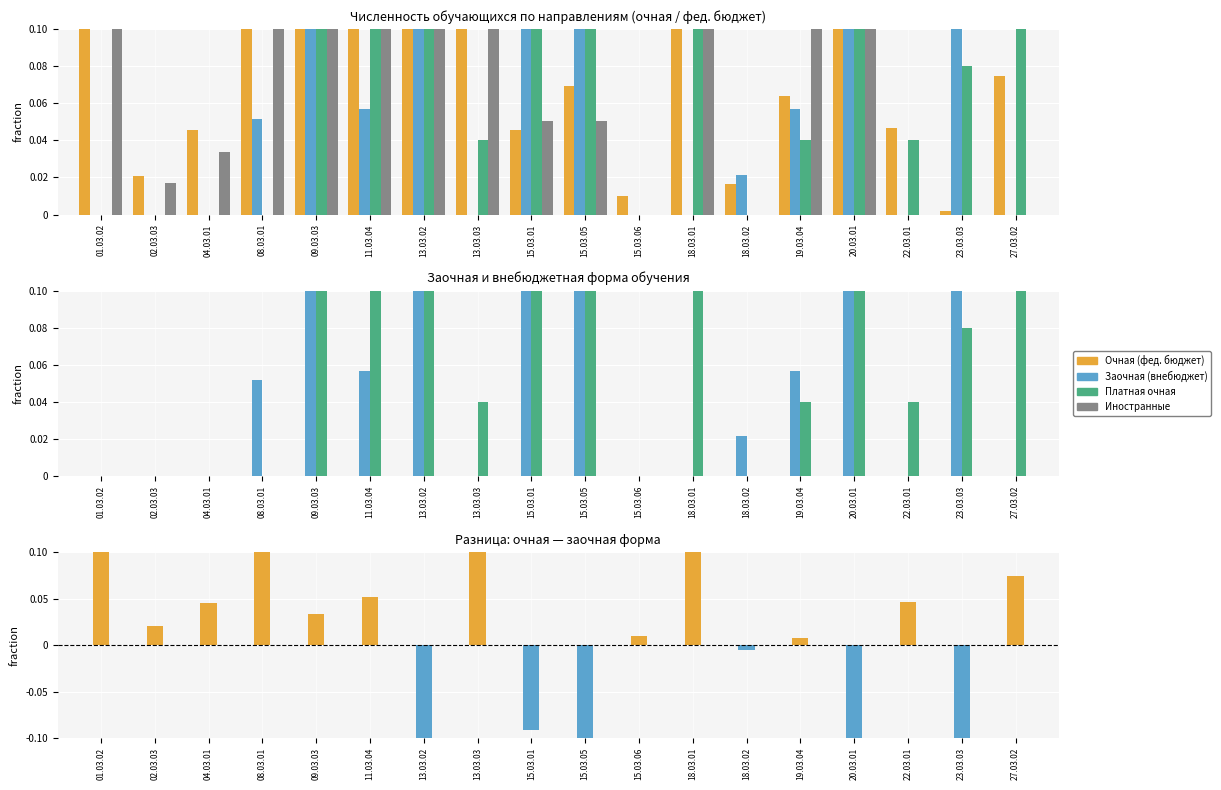

Reading left to right, extract all data points from this chart.

Очная (фед. бюджет): 0.2	0.0	0.0	0.2	0.4	0.1	0.1	0.1	0.0	0.1	0.0	0.1	0.0	0.1	0.2	0.0	0.0	0.1
Заочная (внебюджет): 0.0	0.0	0.0	0.1	0.4	0.1	0.3	0.0	0.1	0.2	0.0	0.0	0.0	0.1	0.4	0.0	0.2	0.0
Платная очная: 0.0	0.0	0.0	0.0	0.4	0.2	0.2	0.0	0.2	0.2	0.0	0.2	0.0	0.0	0.1	0.0	0.1	0.1
Иностранные: 0.2	0.0	0.0	0.2	0.1	0.1	0.4	0.2	0.1	0.1	0.0	0.1	0.0	0.2	0.2	0.0	0.0	0.0
Разница (очная - заочная): 0.2	0.0	0.0	0.1	0.0	0.1	-0.2	0.1	-0.1	-0.2	0.0	0.1	-0.0	0.0	-0.2	0.0	-0.2	0.1